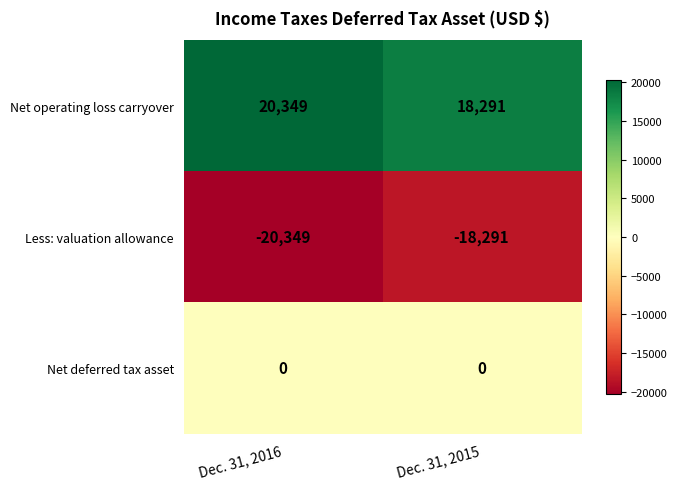

Which series has the largest total across all categories?

Net operating loss carryover